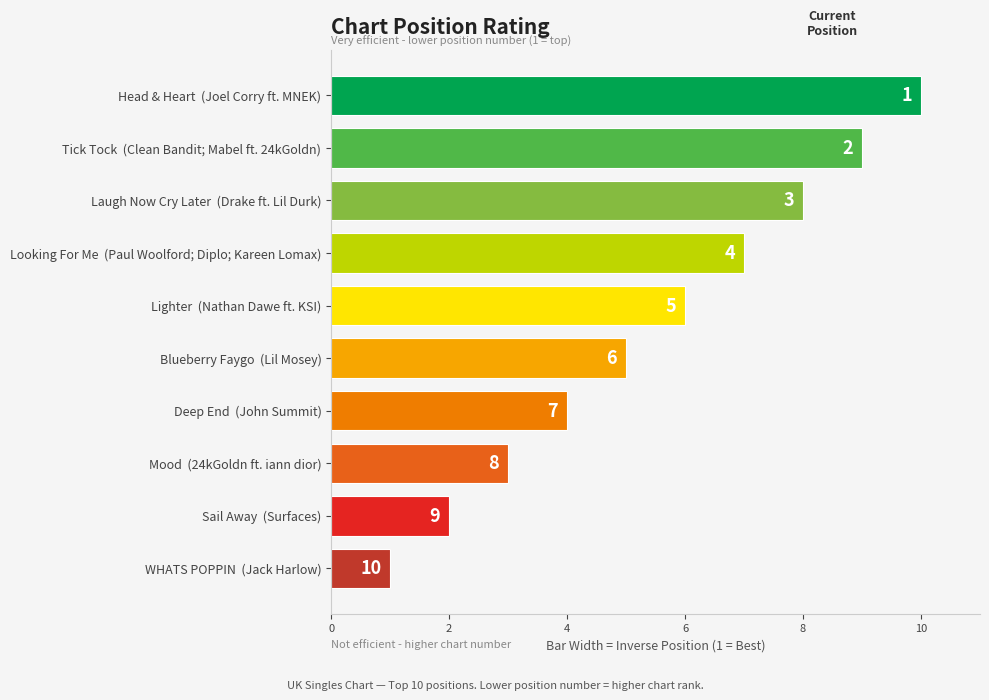

What is the average value?

6